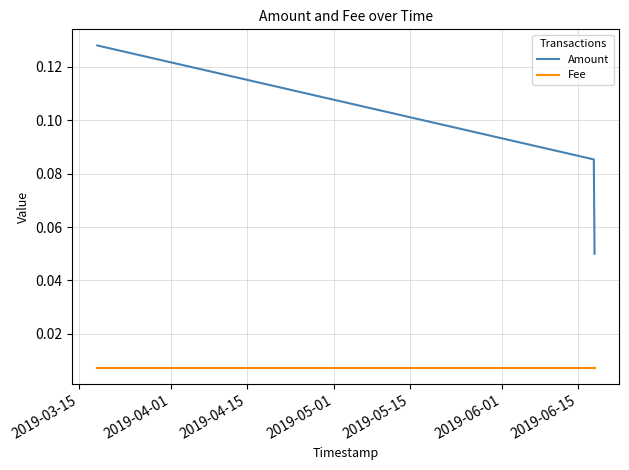

List the series in order of their peak value, highest first.

Amount, Fee